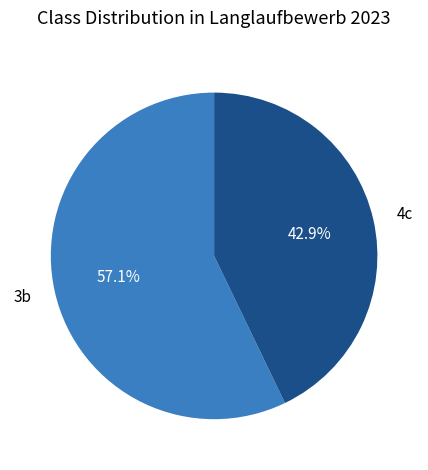

Rank the categories by value from highest to lowest.

3b, 4c